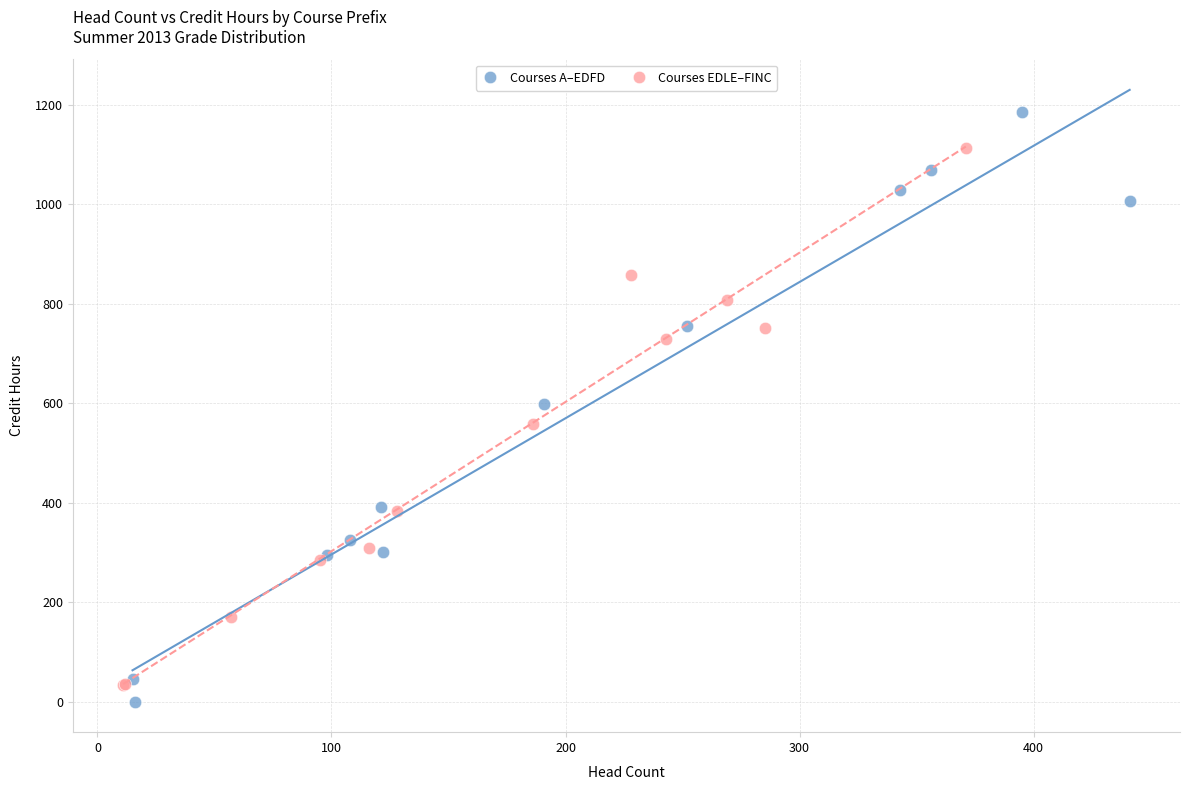

Which series has the largest Y range (max minus min)?

Courses A–EDFD